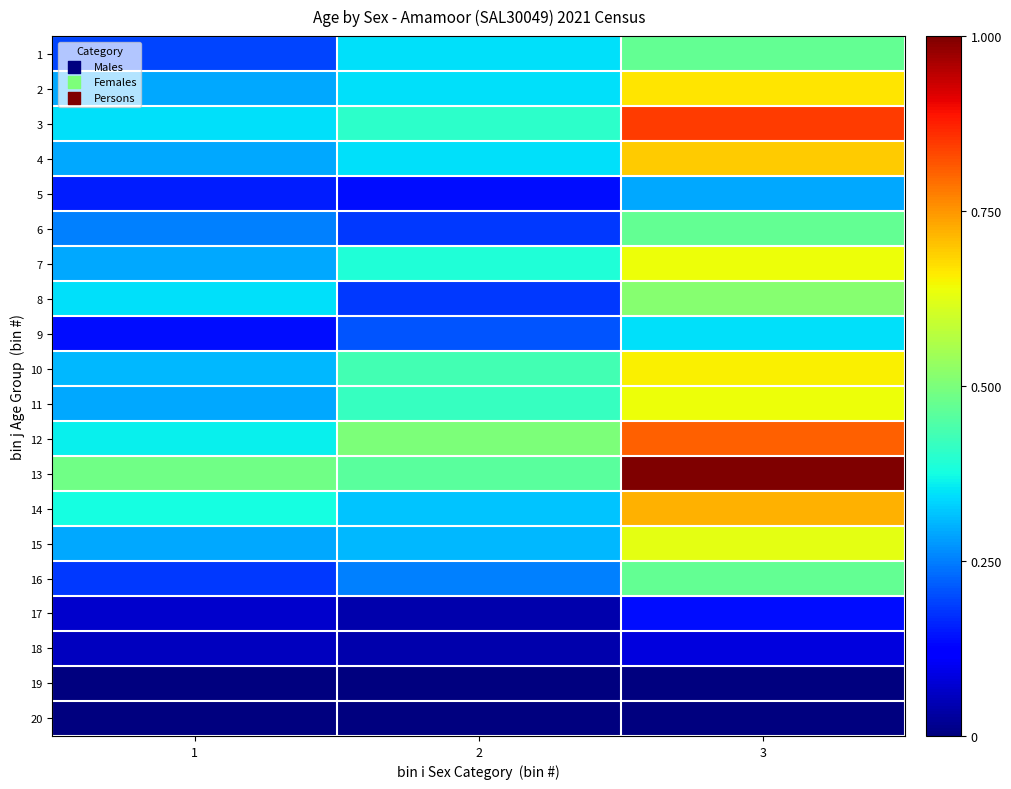

Between 2 and 1, which is larger?

2